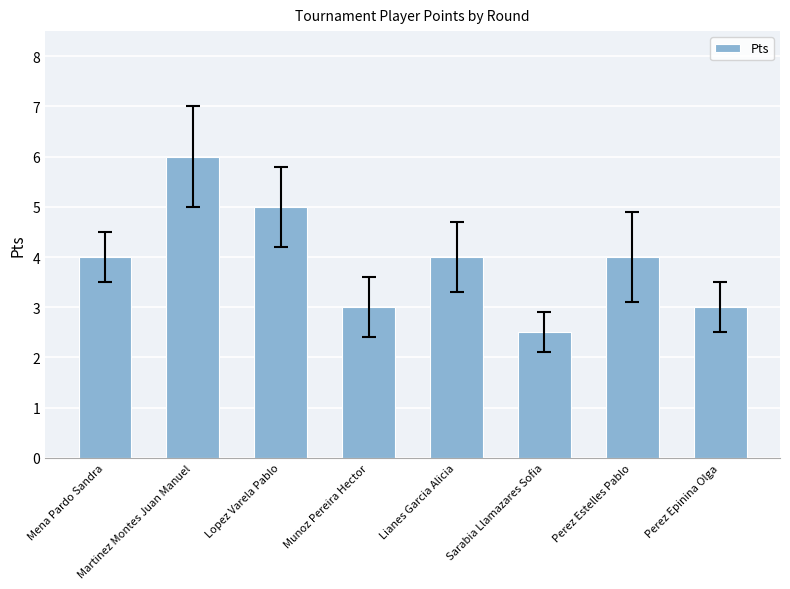

Approximately how many times larger is the value at Lopez Varela Pablo compared to Martinez Montes Juan Manuel?

0.8